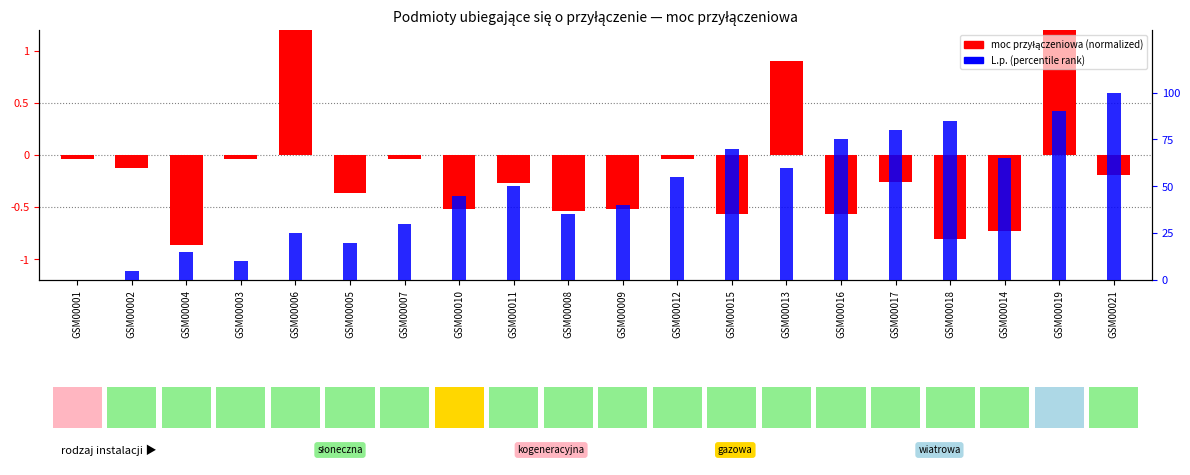

What are all the series names shown in the legend?

moc przyłączeniowa (normalized), L.p. (percentile rank)